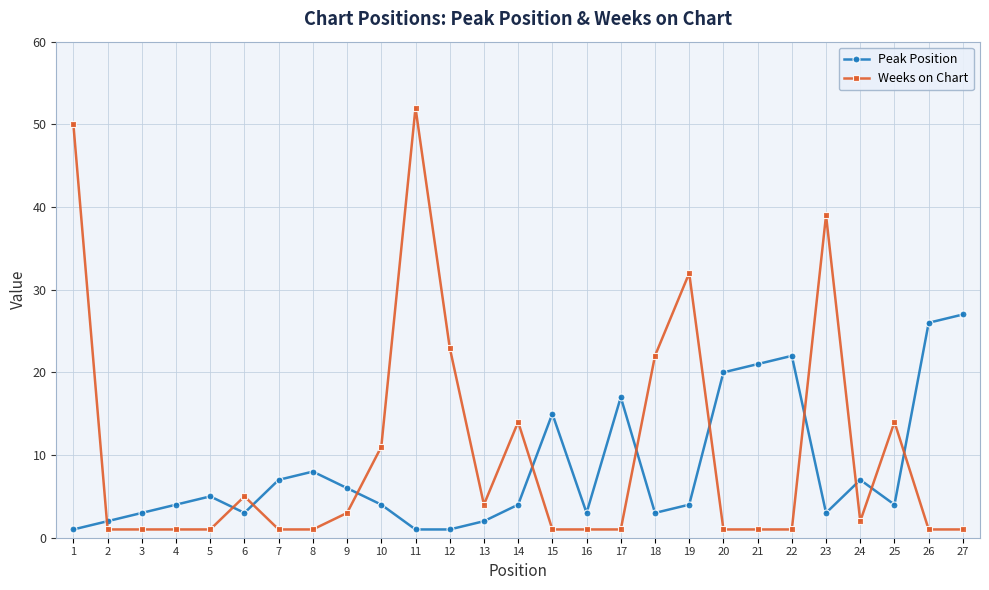

Between which two adjacent categories do Weeks on Chart and Peak Position first intersect?

1 and 2